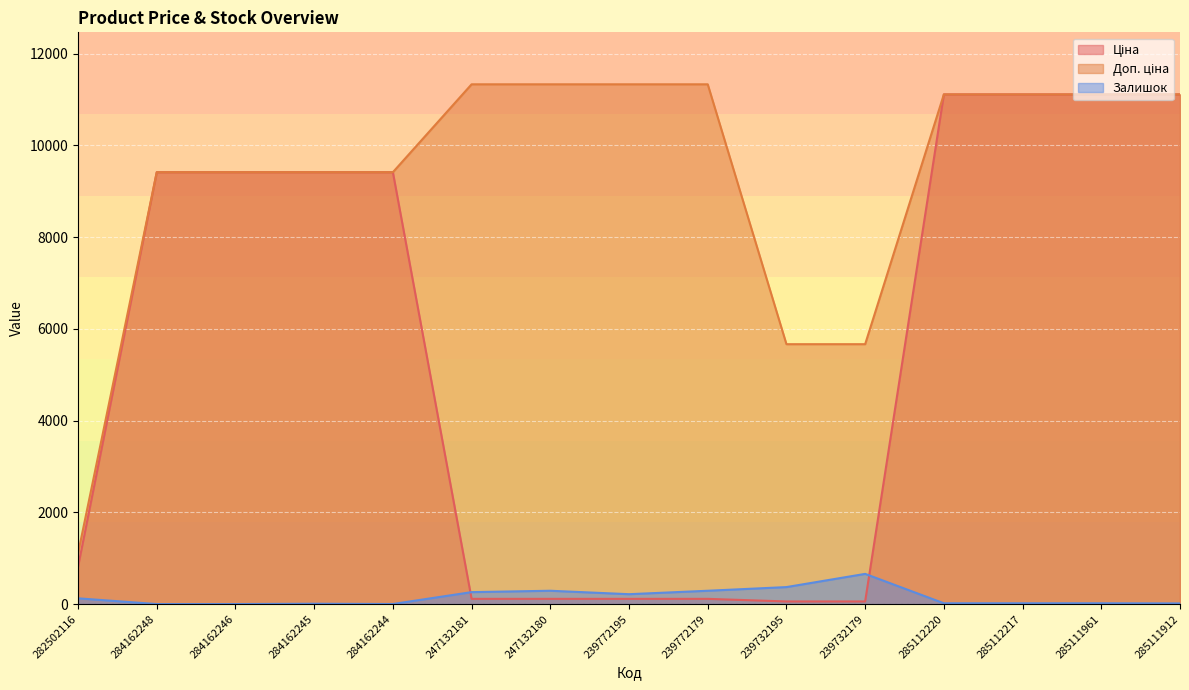

Reading left to right, what are all the values shown in this chart?

Ціна: 813.0	9416.9	9416.9	9416.9	9416.9	113.3	113.3	113.3	113.3	56.7	56.7	11113.6	11113.6	11113.6	11113.6
Доп. ціна: 1101.8	9416.9	9416.9	9416.9	9416.9	11334.0	11334.0	11334.0	11334.0	5667.0	5667.0	11113.6	11113.6	11113.6	11113.6
Залишок: 125.0	0.0	0.0	7.0	1.0	260.0	290.0	215.0	290.0	370.0	658.0	17.0	17.0	17.0	14.0